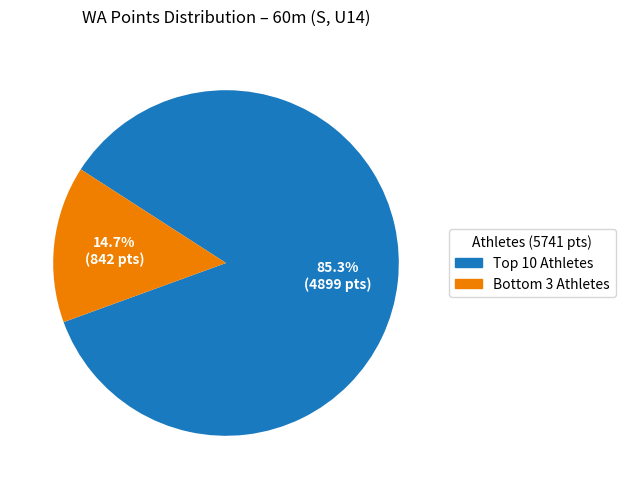

How many slices are in this pie chart?

2